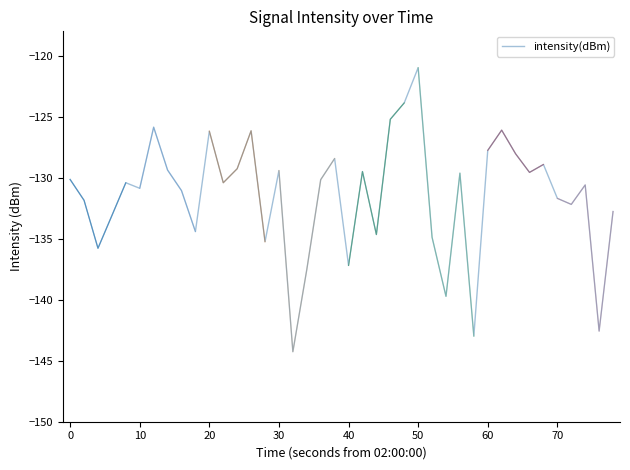

Reading left to right, list all the values displayed in this chart.

-130.1	-131.9	-135.8	-133.1	-130.4	-130.9	-125.9	-129.4	-131.1	-134.4	-126.2	-130.4	-129.3	-126.2	-135.2	-129.4	-144.3	-137.5	-130.2	-128.4	-137.2	-129.5	-134.7	-125.2	-123.9	-121.0	-134.9	-139.7	-129.6	-143.0	-127.8	-126.1	-128.0	-129.6	-128.9	-131.7	-132.2	-130.6	-142.6	-132.8